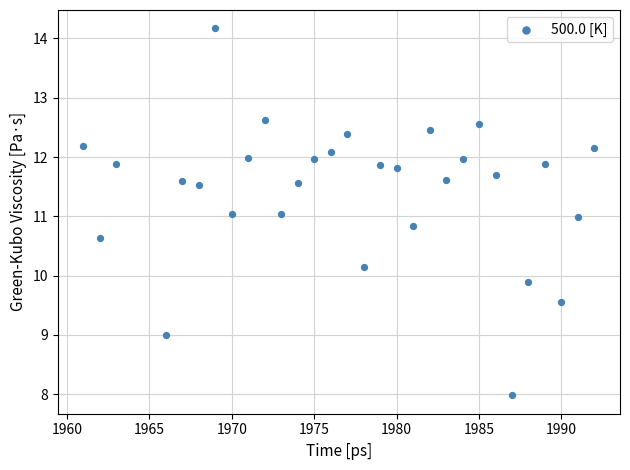

What is the range of X values (max minus min)?

31.0